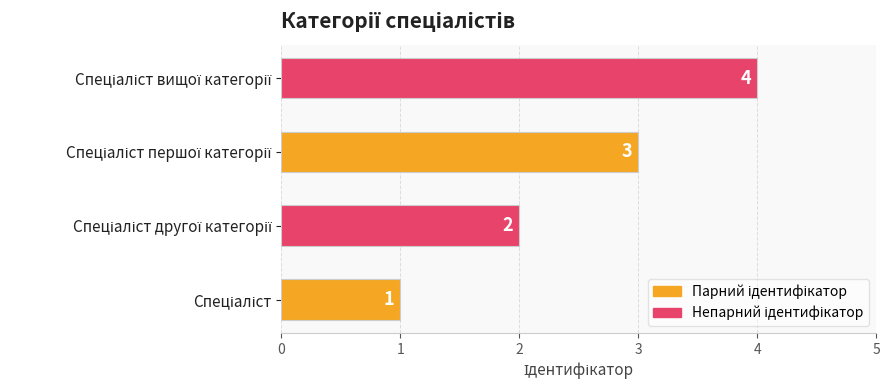

What is the difference between the maximum and minimum values?

3